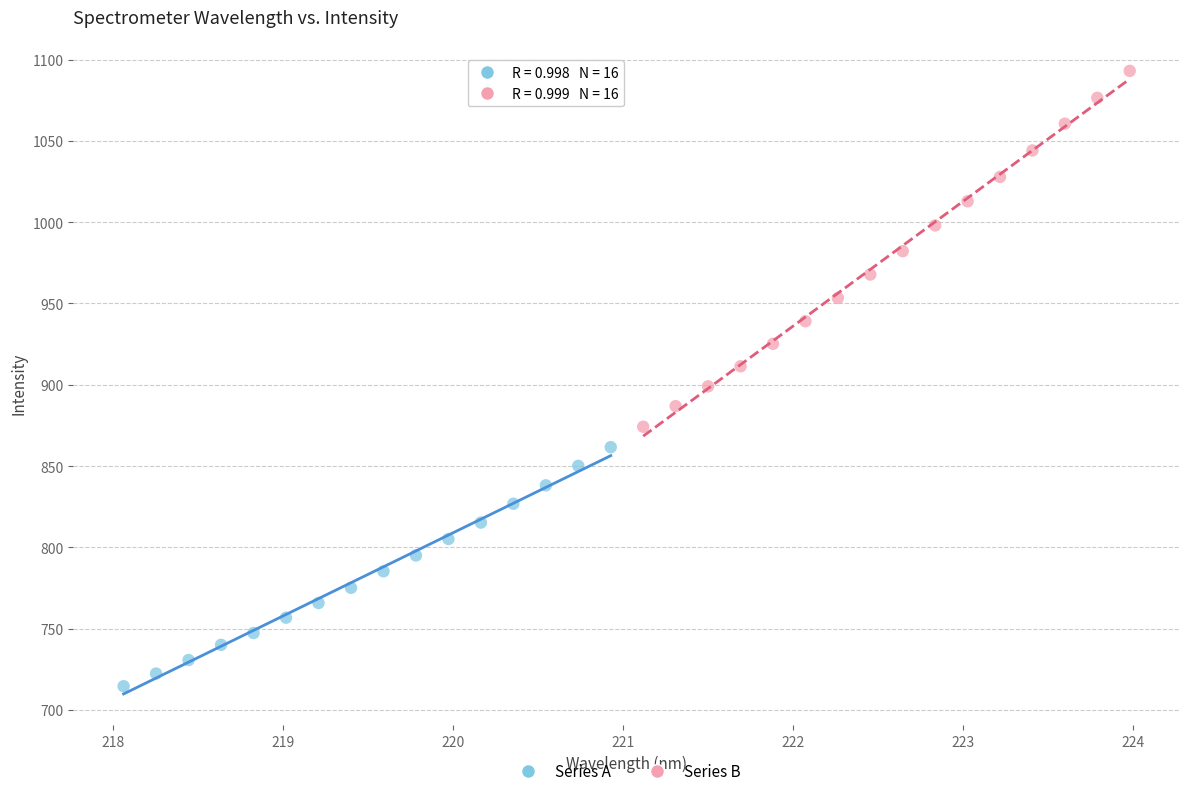

What are all the series names shown in the legend?

Series A, Series B